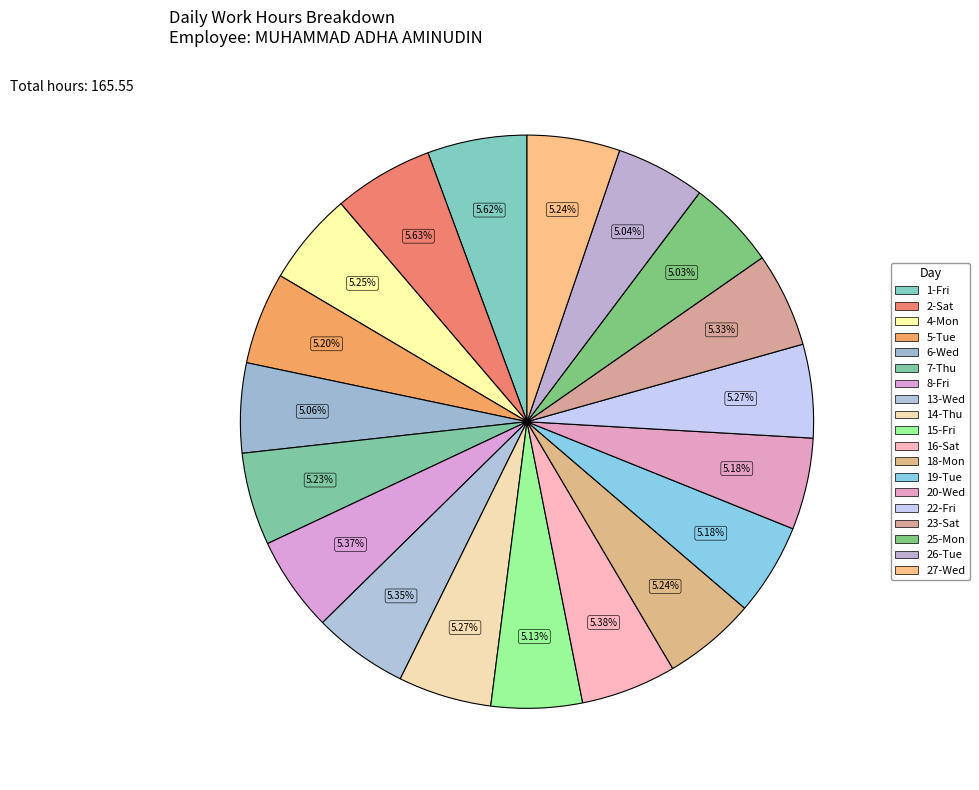

To the nearest percent, what is the difference between the largest and smallest slice percentages?

1%